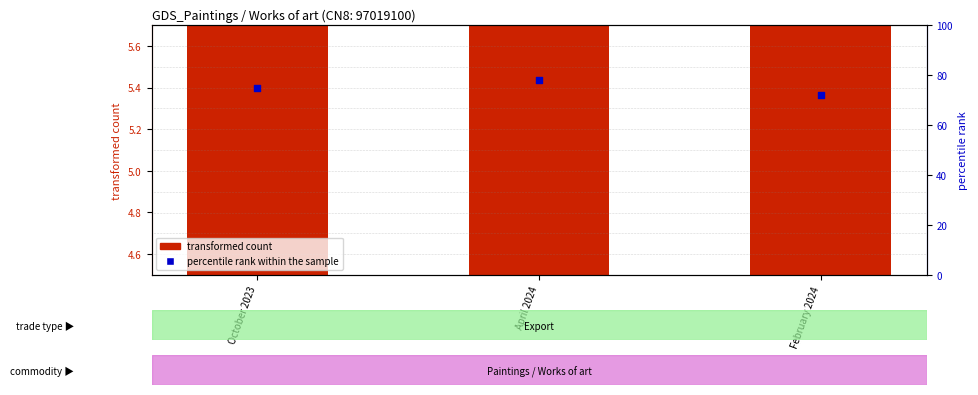

Which series reaches the minimum Y coordinate?

transformed count